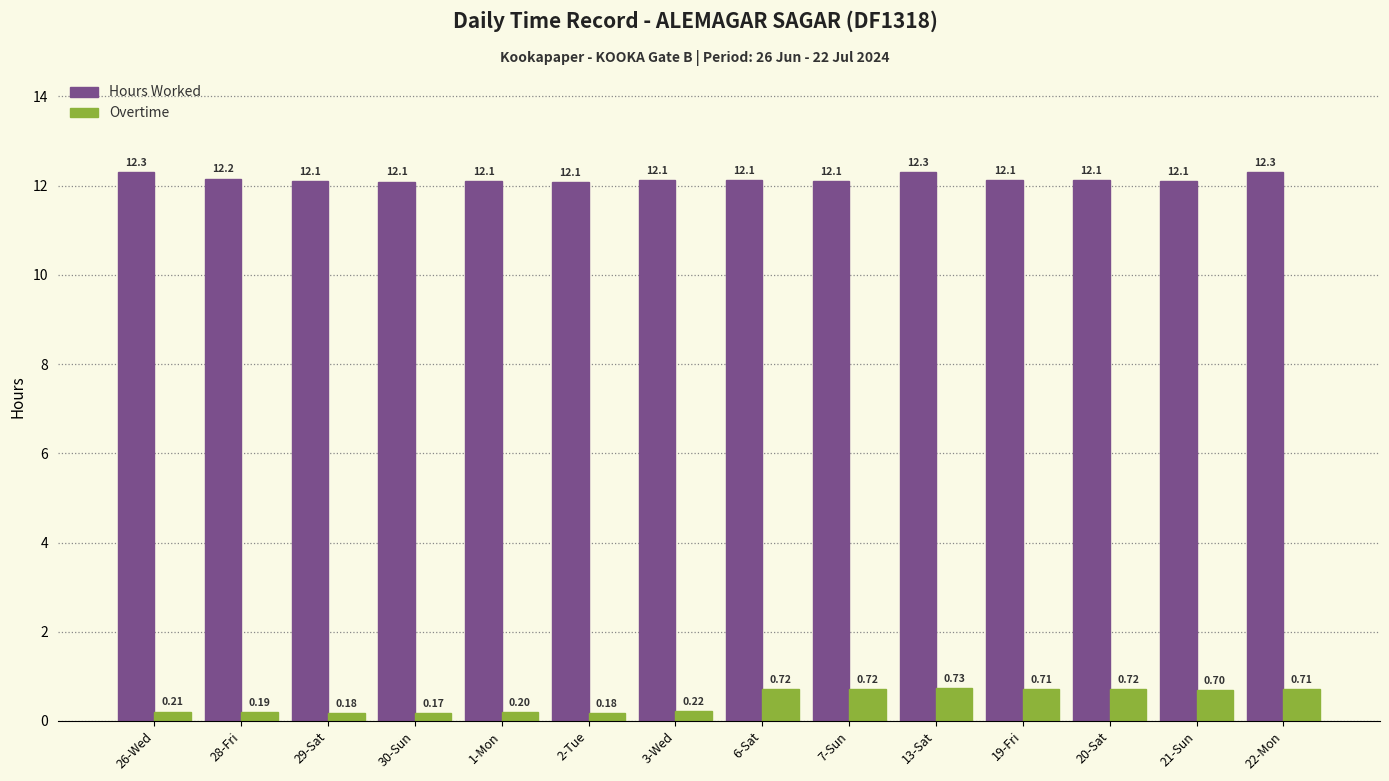

What position from the left is 3-Wed?

7